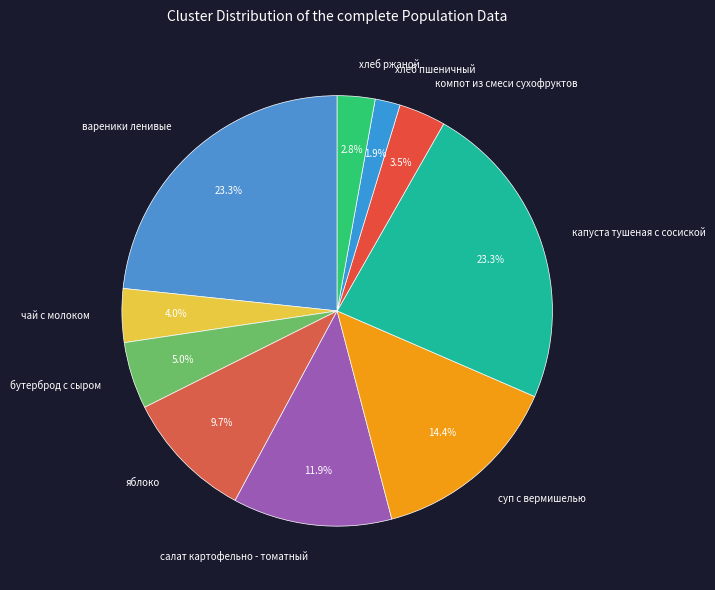

To the nearest percent, what percentage of the pie is бутерброд с сыром?

5%